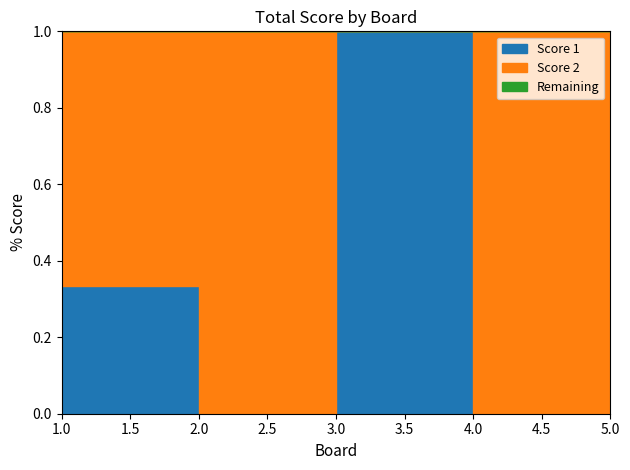

Does the chart display data point markers on the line(s)?

No